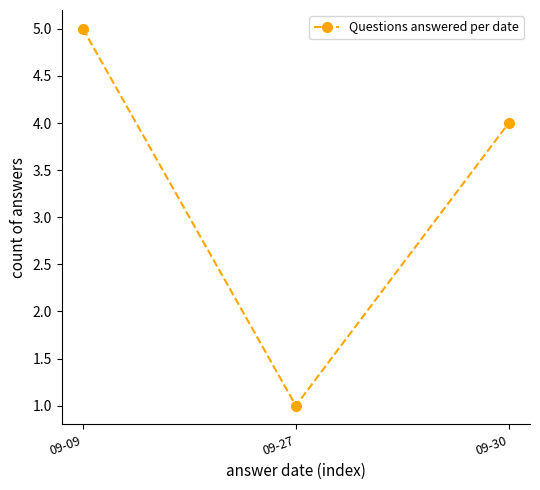

What is the change in value from 09-27 to 09-30?

+3